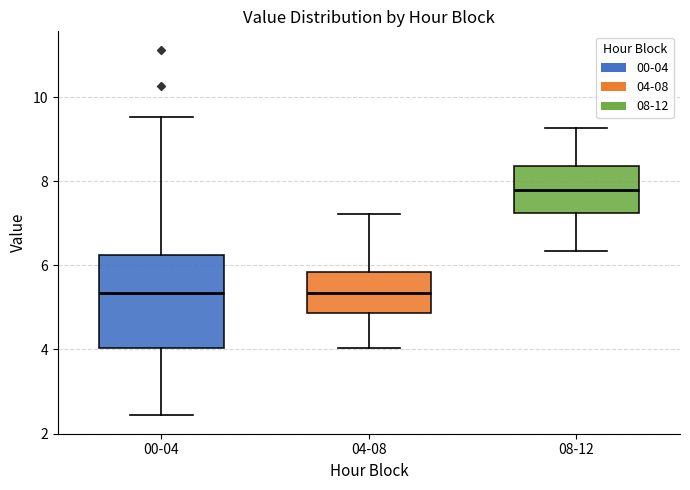

Where does the median line of the box for 04-08 sit on the y-axis? The values are not printed on the chart, so give them approximately, as read against the axis.

5.4